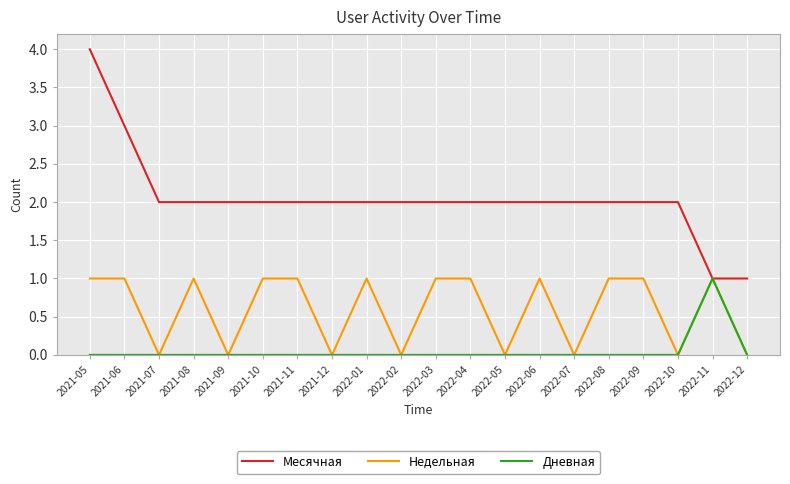

What is the spread (max minus min) of values at 2022-09?

2